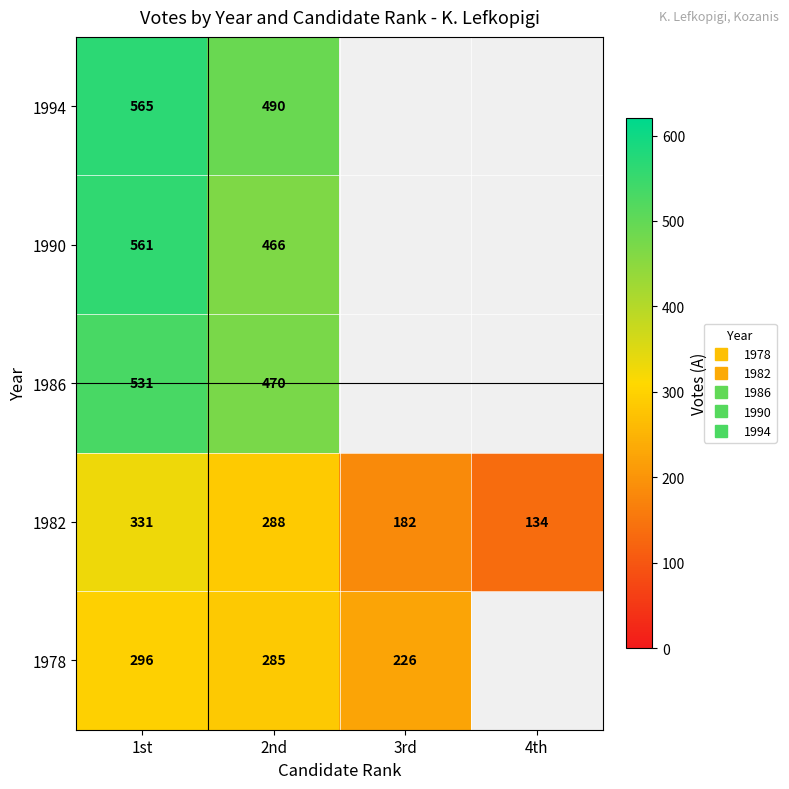

Rank the series by their maximum value, from lowest to highest.

1978, 1982, 1986, 1990, 1994